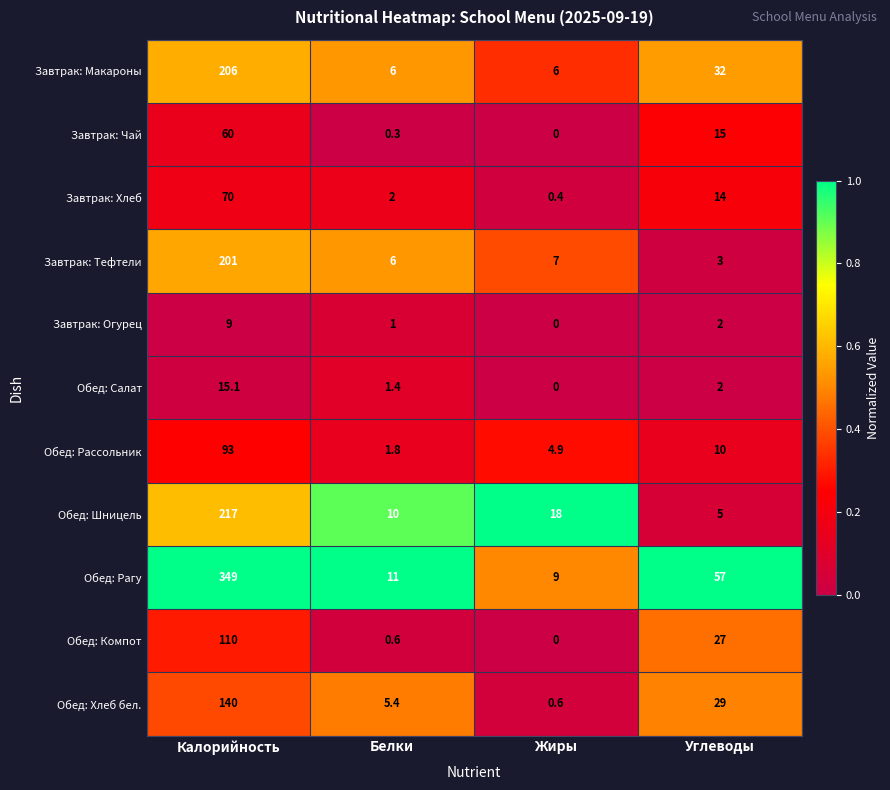

At how many categories does at least one series exceed 0?

4